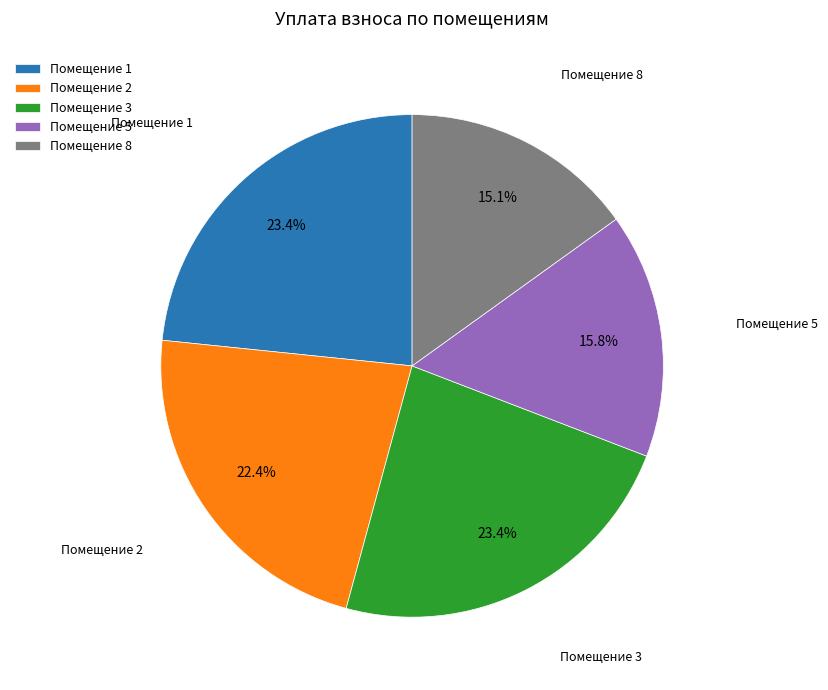

What percentage is NOT represented by Помещение 3?

76.6%